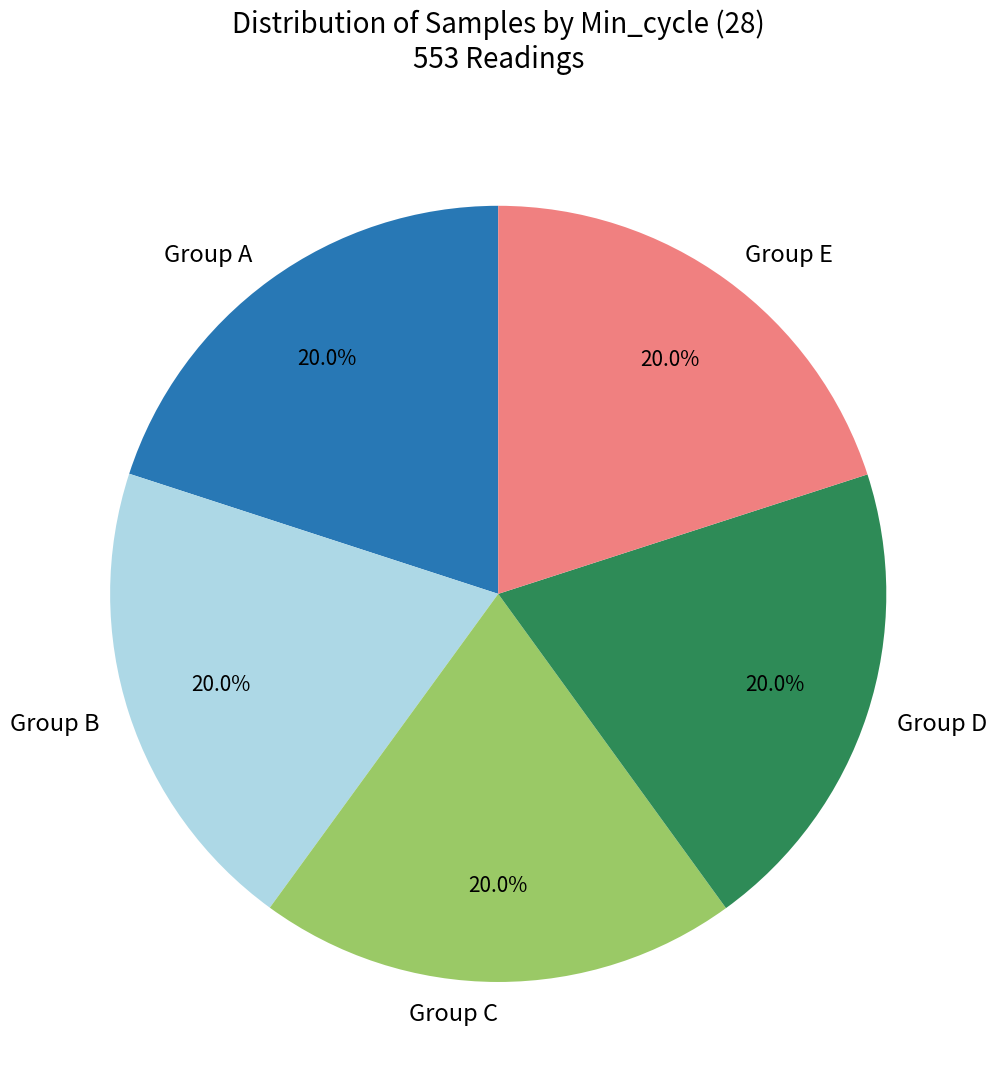

Count the number of slices in the pie.

5